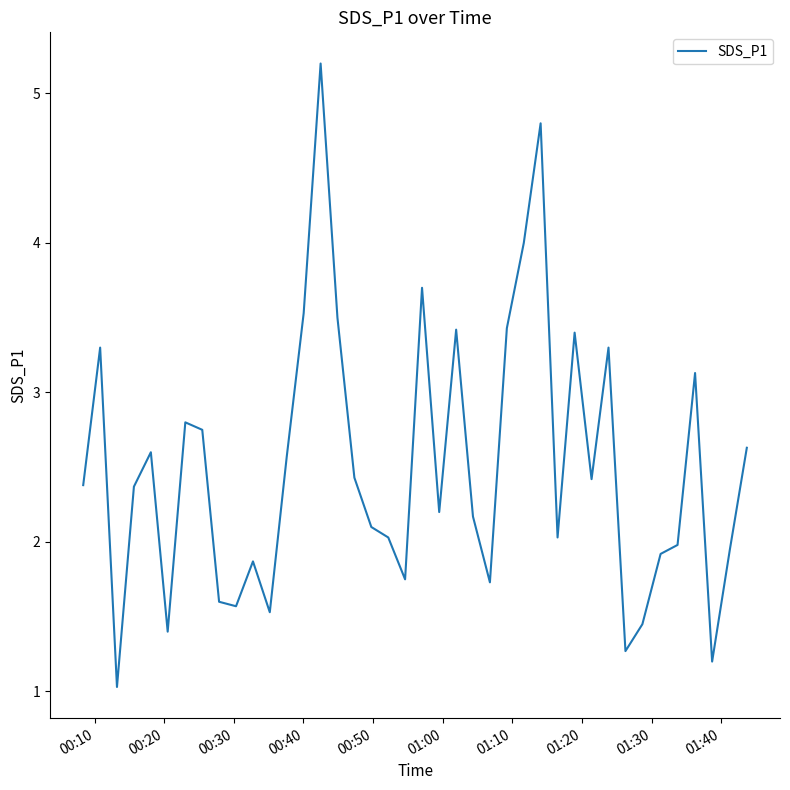

What is the maximum value shown in the chart?

5.2